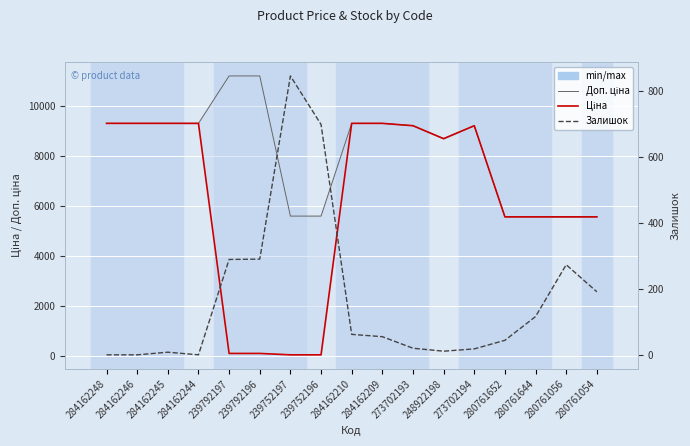

Reading right to left, what are all the values shown in this chart?

Ціна: 5560.3	5560.3	5560.3	5560.3	9196.3	8679.5	9196.3	9290.5	9290.5	55.9	55.9	111.8	111.8	9290.5	9290.5	9290.5	9290.5
Доп. ціна: 5560.3	5560.3	5560.3	5560.3	9196.3	8679.5	9196.3	9290.5	9290.5	5591.0	5591.0	11182.0	11182.0	9290.5	9290.5	9290.5	9290.5
Залишок: 191.0	273.0	116.0	44.0	18.0	11.0	20.0	55.0	62.0	698.0	845.0	290.0	289.0	0.0	8.0	0.0	0.0